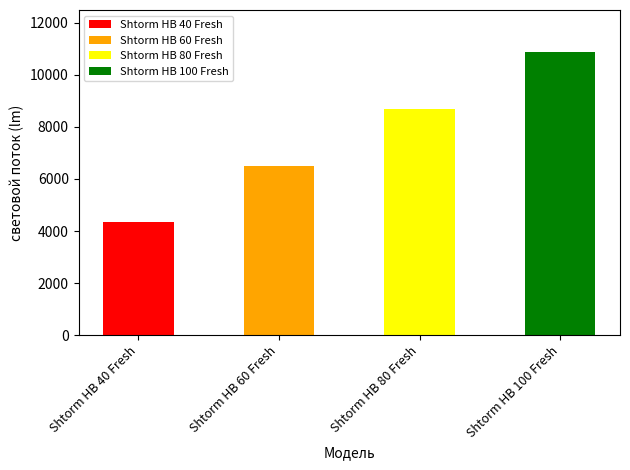

How many groups of bars are there?

4